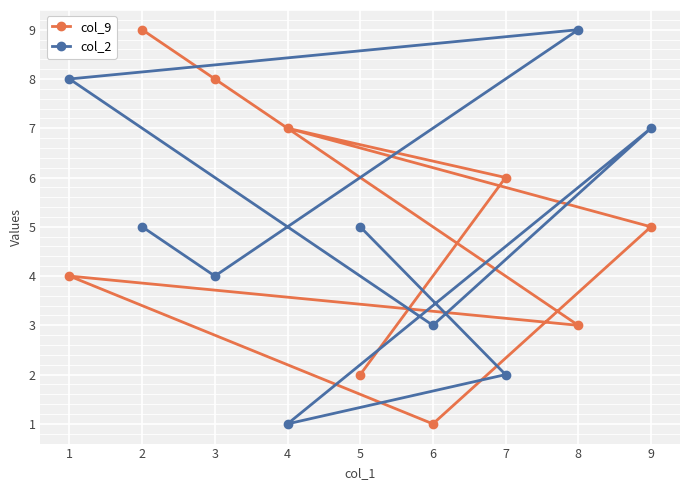

Rank the series by their maximum value, from lowest to highest.

col_9, col_2